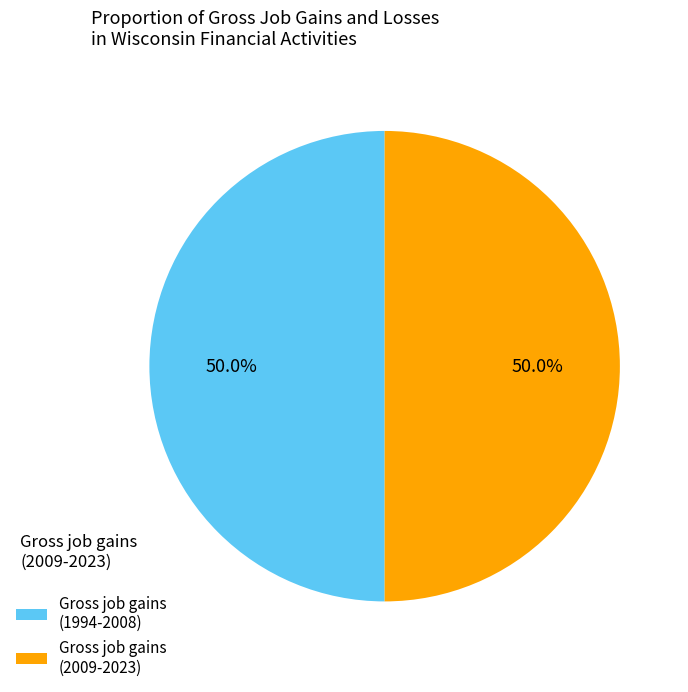

What is the ratio of the value at Gross job gains (2009-2023) to the value at Gross job gains (1994-2008)?

1.0